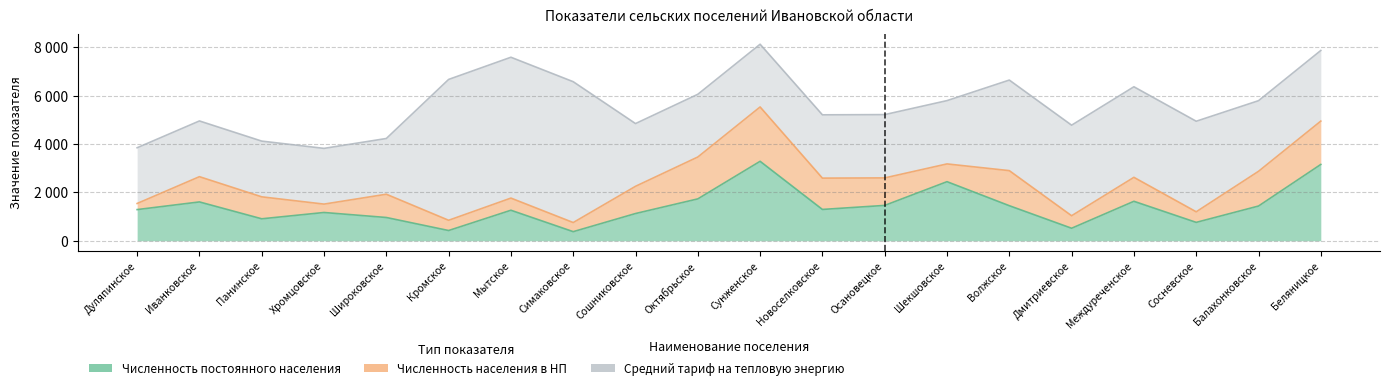

What is the total value across all series at Междуреченское?

6372.1